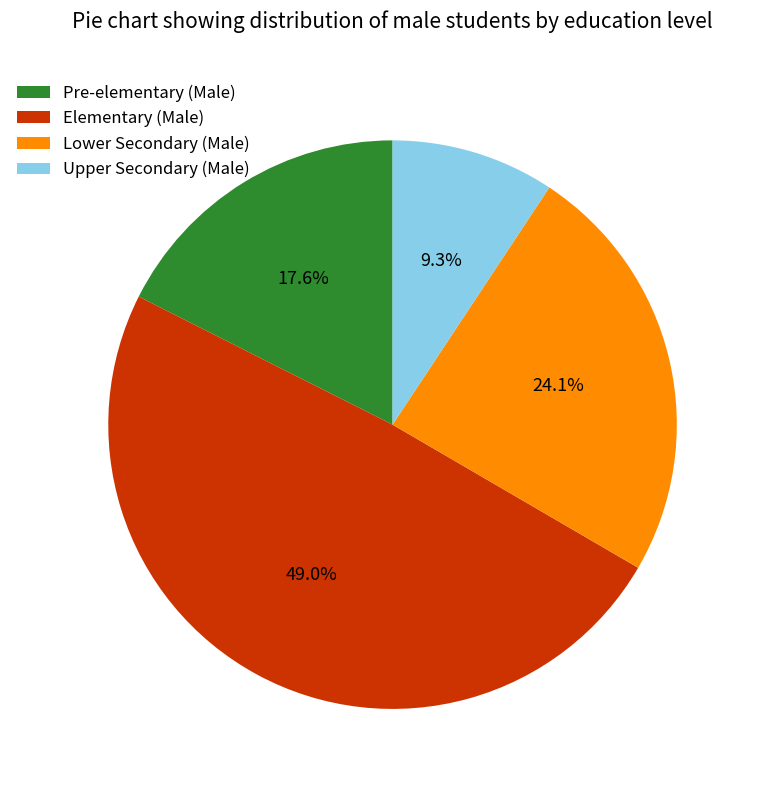

Is the sum of Elementary (Male) and Lower Secondary (Male) greater than half?

Yes